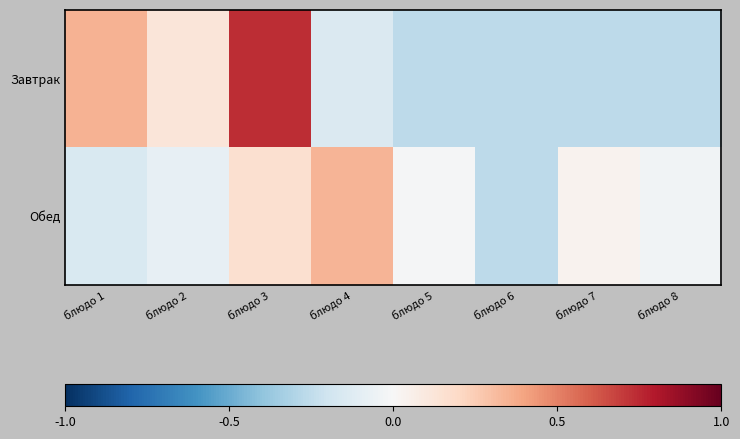

Reading left to right, extract all data points from this chart.

Завтрак: блюдо 1=0.3	блюдо 2=0.1	блюдо 3=0.7	блюдо 4=-0.1	блюдо 5=-0.3	блюдо 6=-0.3	блюдо 7=-0.3	блюдо 8=-0.3
Обед: блюдо 1=-0.2	блюдо 2=-0.1	блюдо 3=0.2	блюдо 4=0.3	блюдо 5=-0.0	блюдо 6=-0.3	блюдо 7=0.0	блюдо 8=-0.0